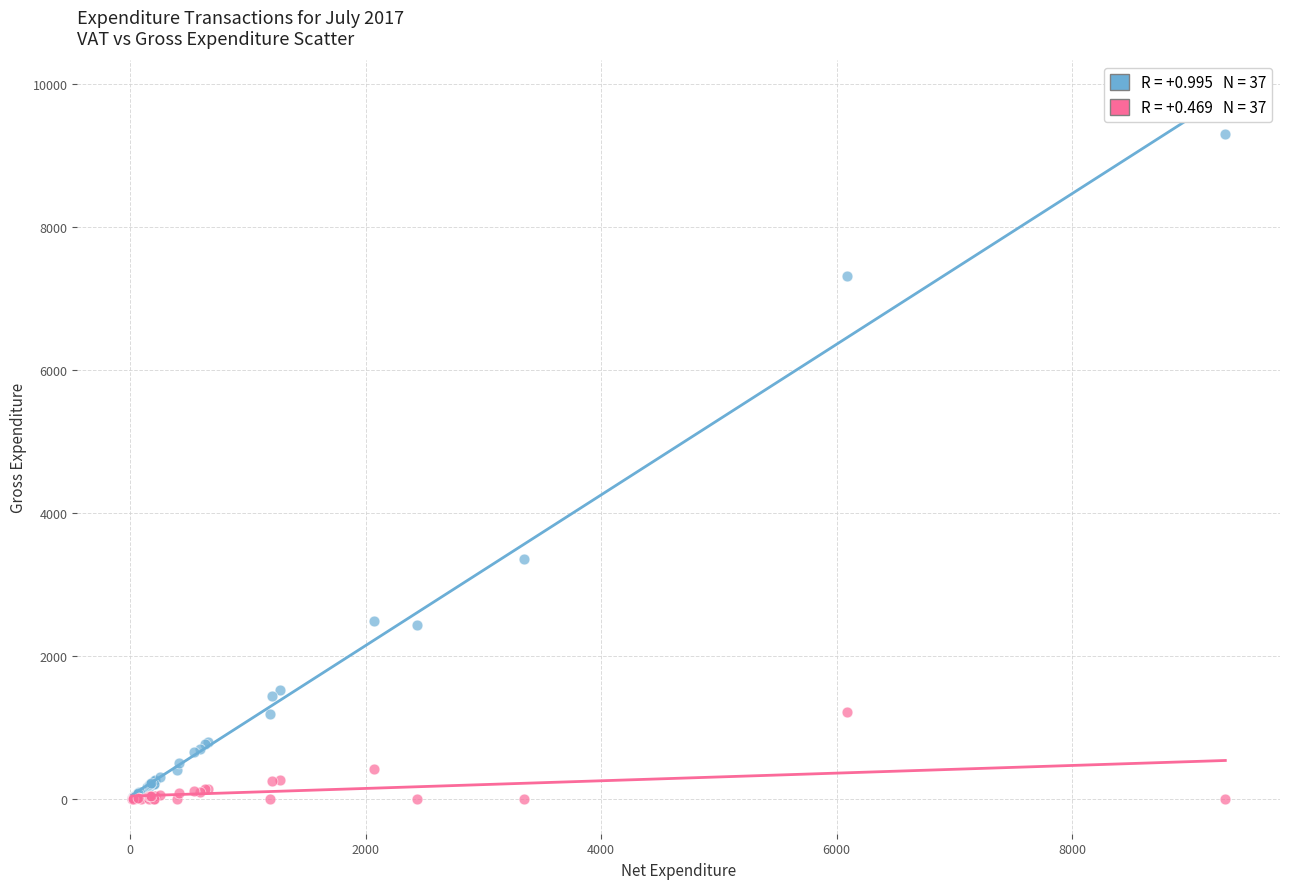

Across all series, what Y value is closest to 4650?

3346.6